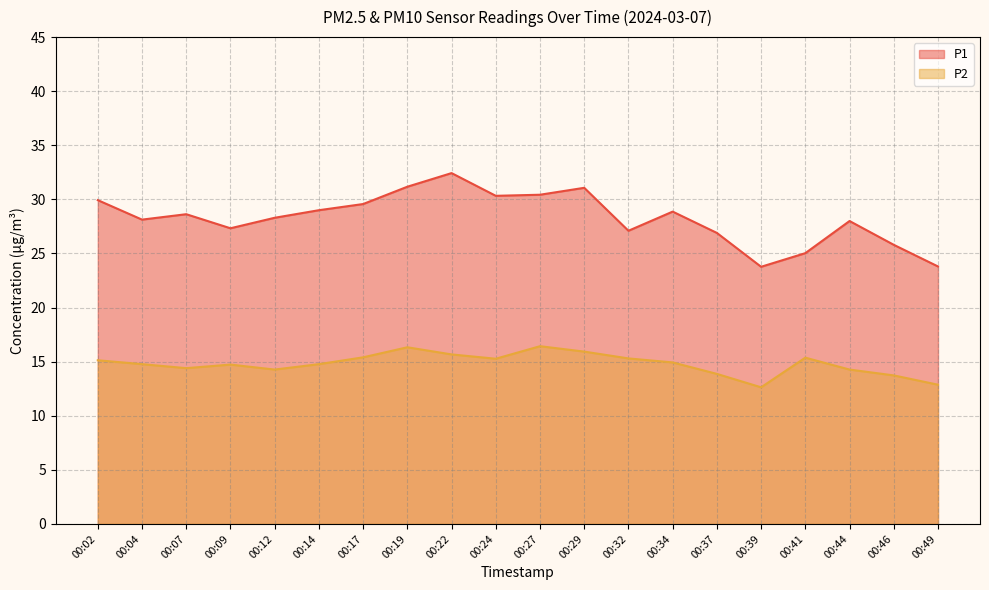

At which category is the sum across all series the highest?

00:22